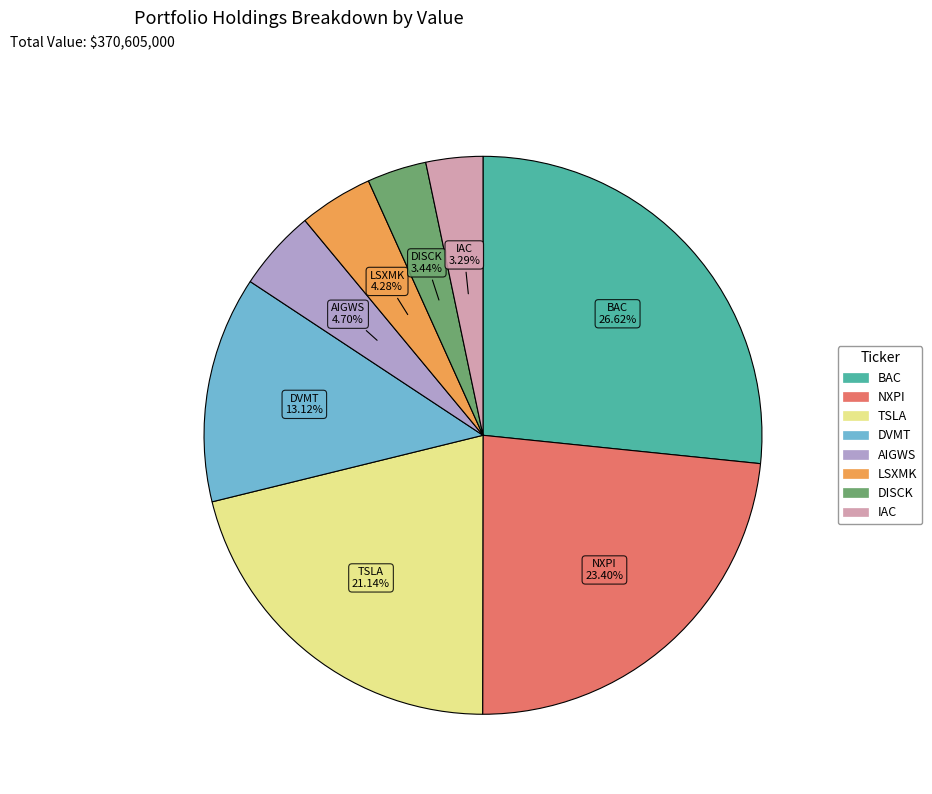

How many slices are in this pie chart?

8